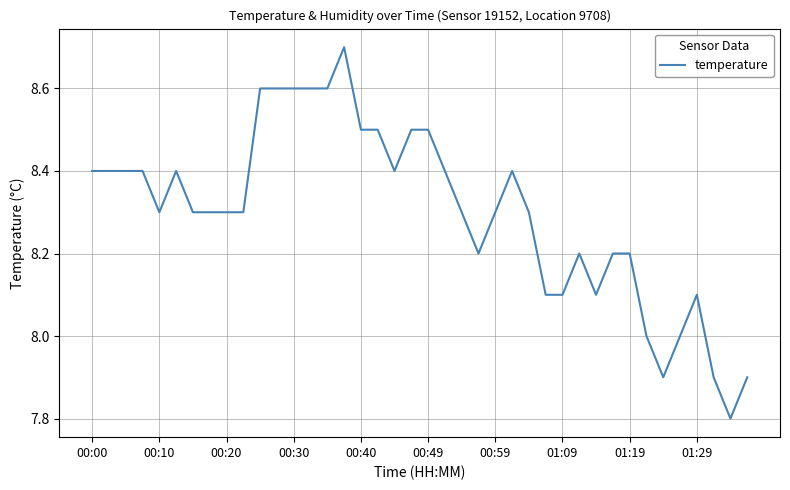

What is the greatest value displayed?

8.7